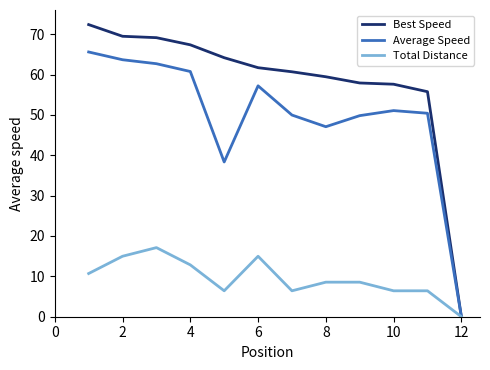

At how many categories does at least one series exceed 16?

11